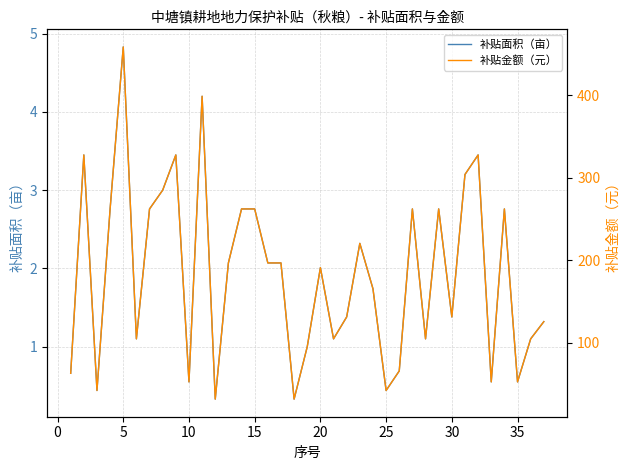

True or false: 补贴面积（亩） and 补贴金额（元） cross at least once.

False